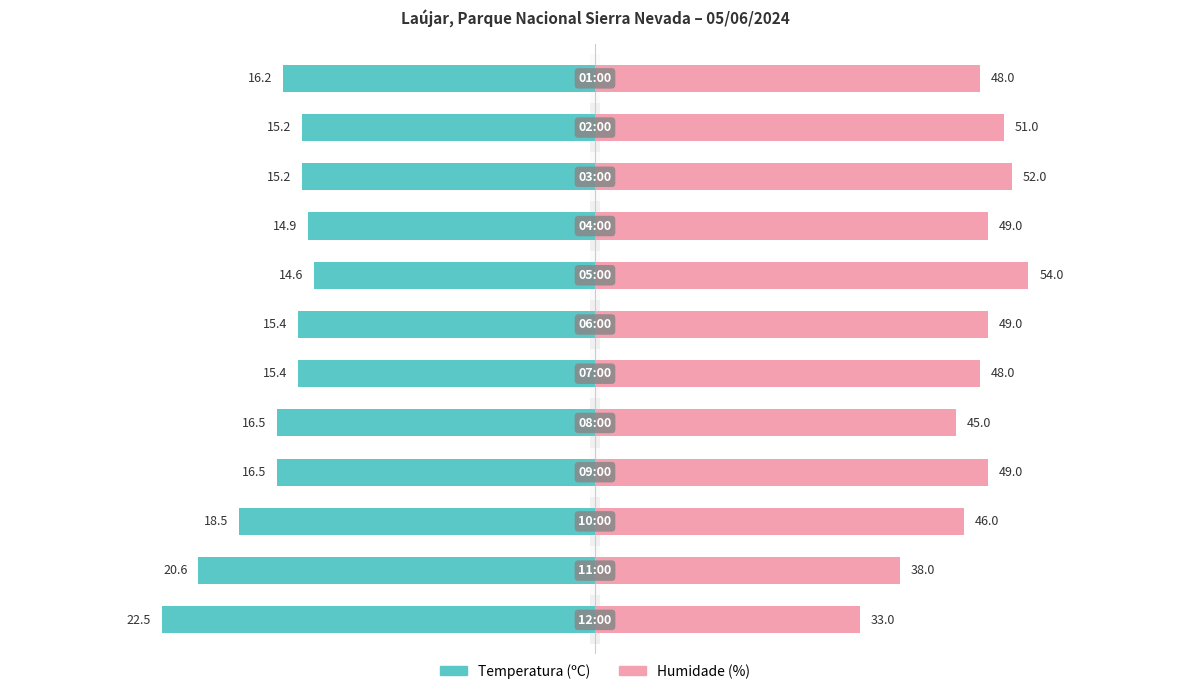

Rank the series by their average value, from highest to lowest.

Humidade (%), Temperatura (ºC)